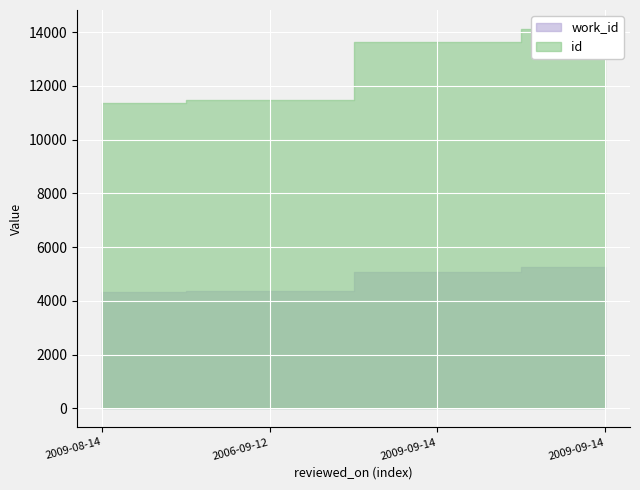

At 2006-09-12, list the series in order from smallest to largest.

work_id, id